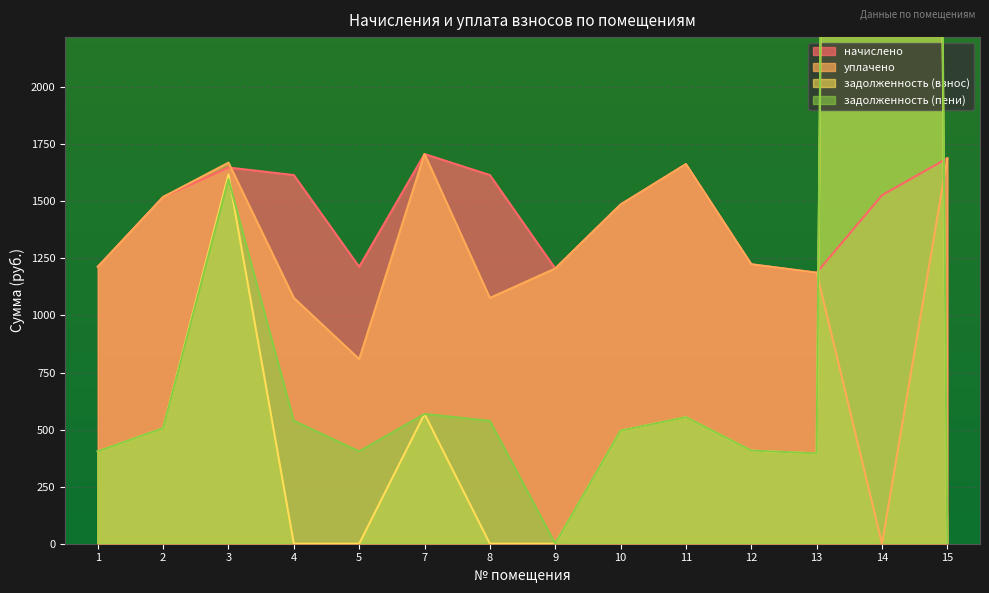

Which series has the largest total across all categories?

задолженность (пени)